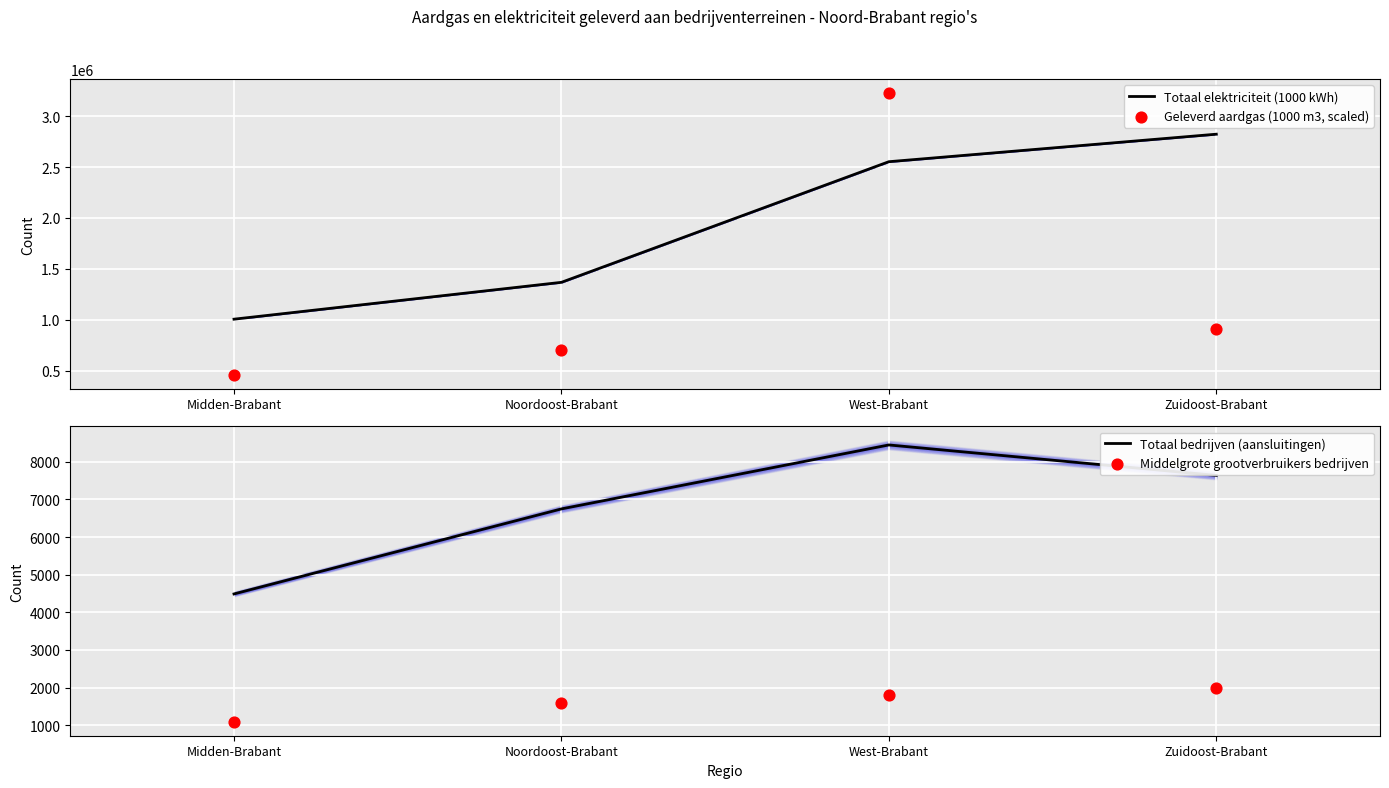

Which series contains the lowest Y value?

Middelgrote grootverbruikers bedrijven